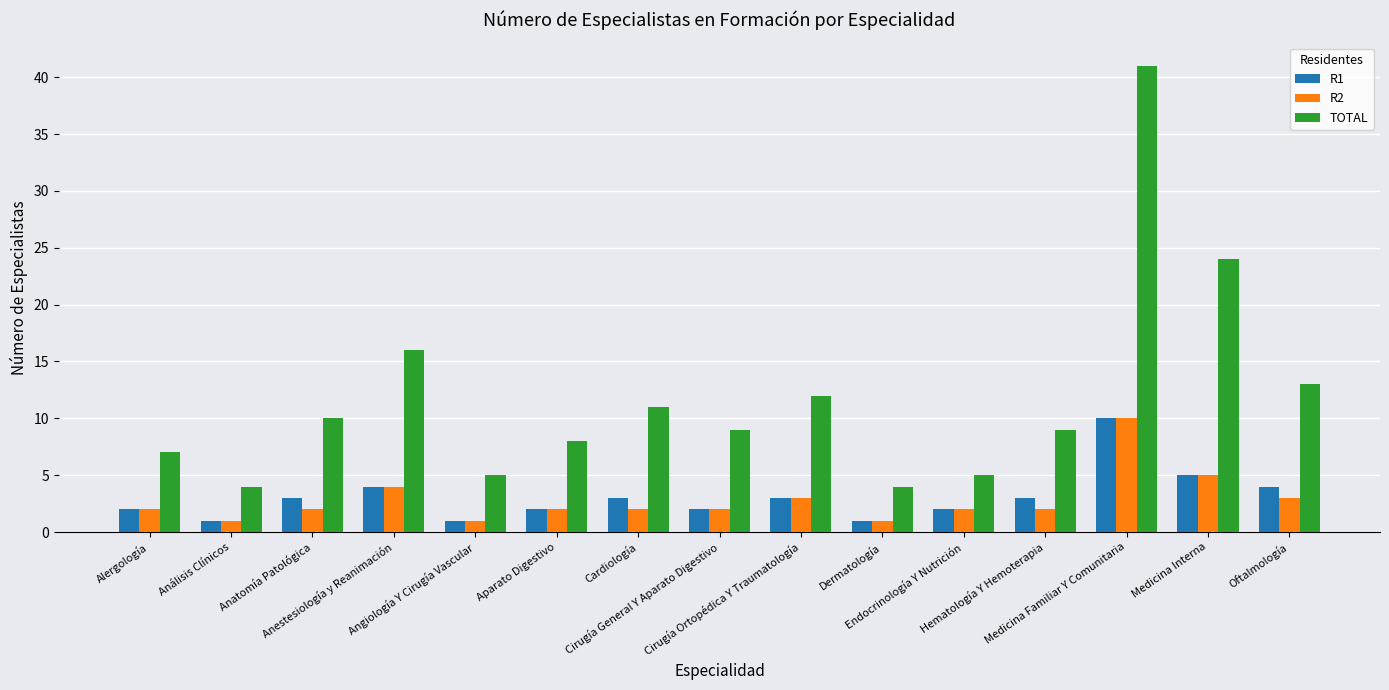

Which category has the highest value in the TOTAL series?

Medicina Familiar Y Comunitaria